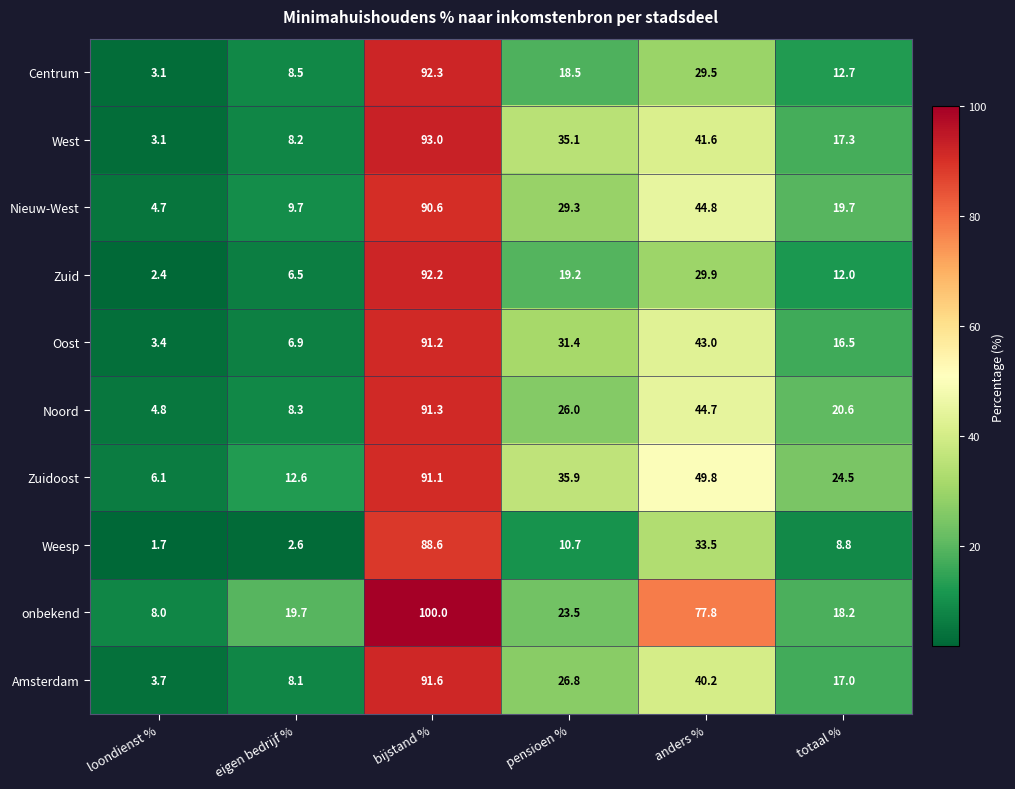

What is the approximate value of Nieuw-West at eigen bedrijf %?

9.7